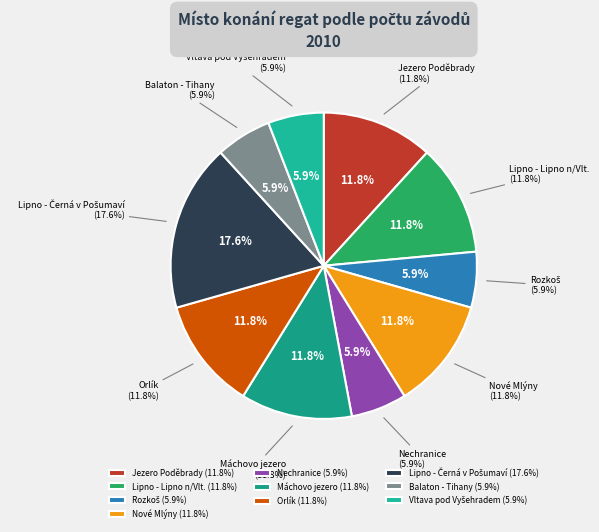

Rank the categories by value from highest to lowest.

Lipno - Černá v Pošumaví, Jezero Poděbrady, Lipno - Lipno n/Vlt., Nové Mlýny, Máchovo jezero, Orlík, Rozkoš, Nechranice, Balaton - Tihany, Vltava pod Vyšehradem